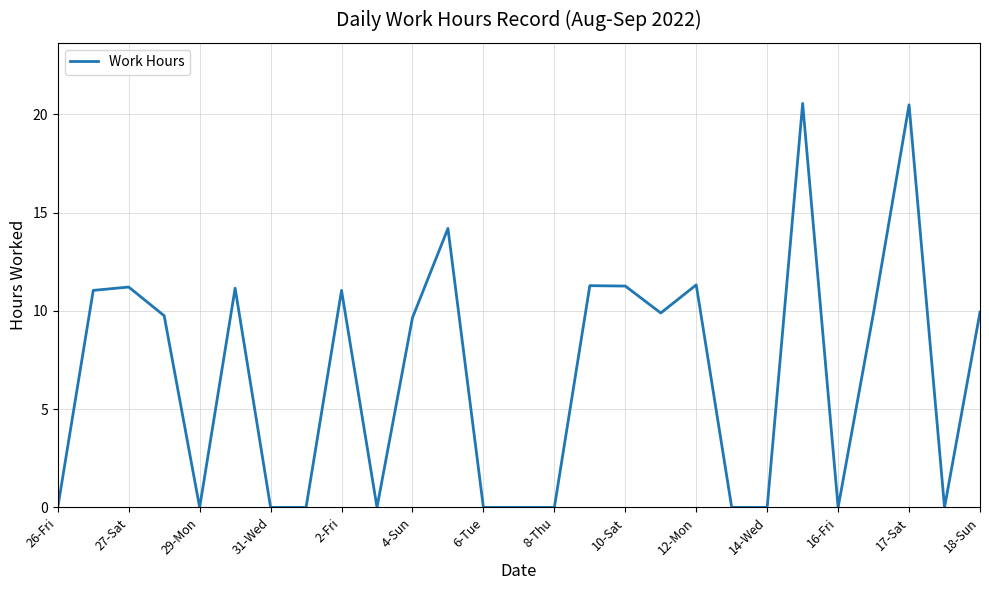

What is the greatest value displayed?

20.6